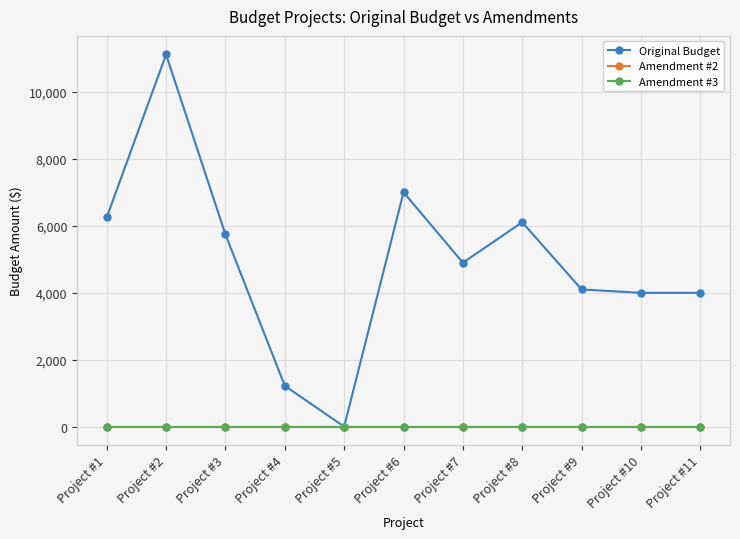

Is this an area chart (filled region under the line)?

No